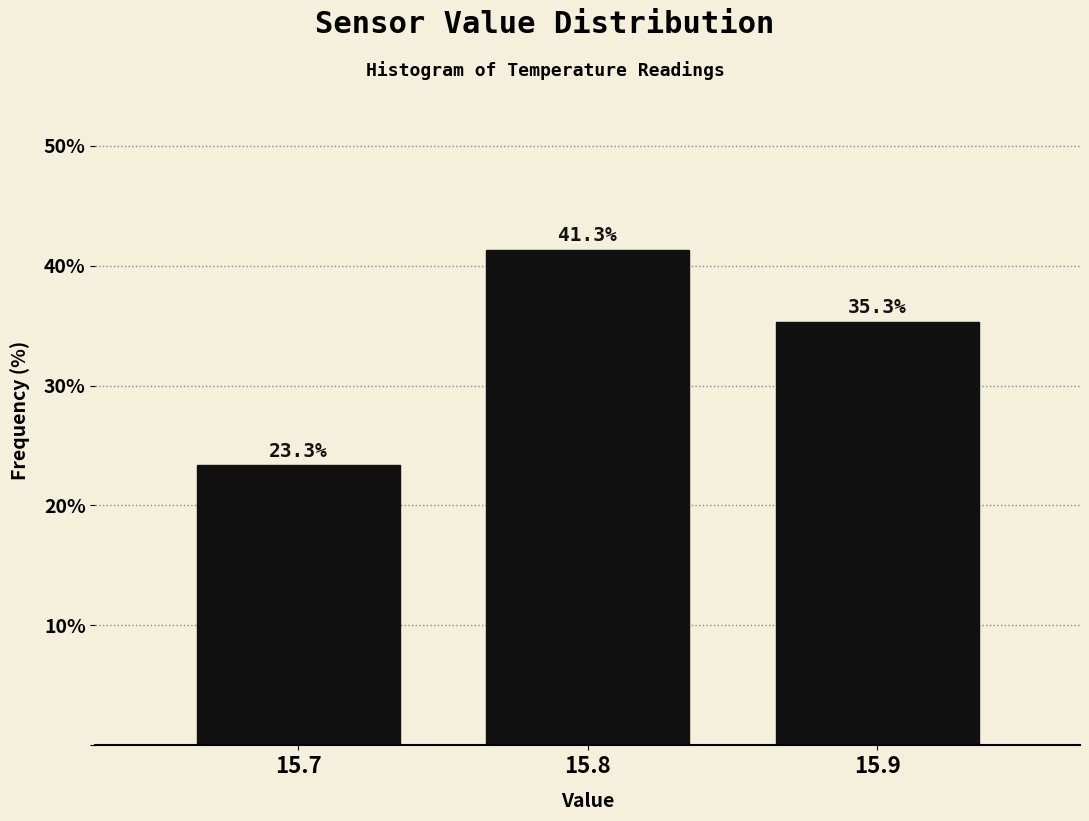

Reading right to left, transcribe all the data shown in this chart.

15.9=35.3	15.8=41.3	15.7=23.3